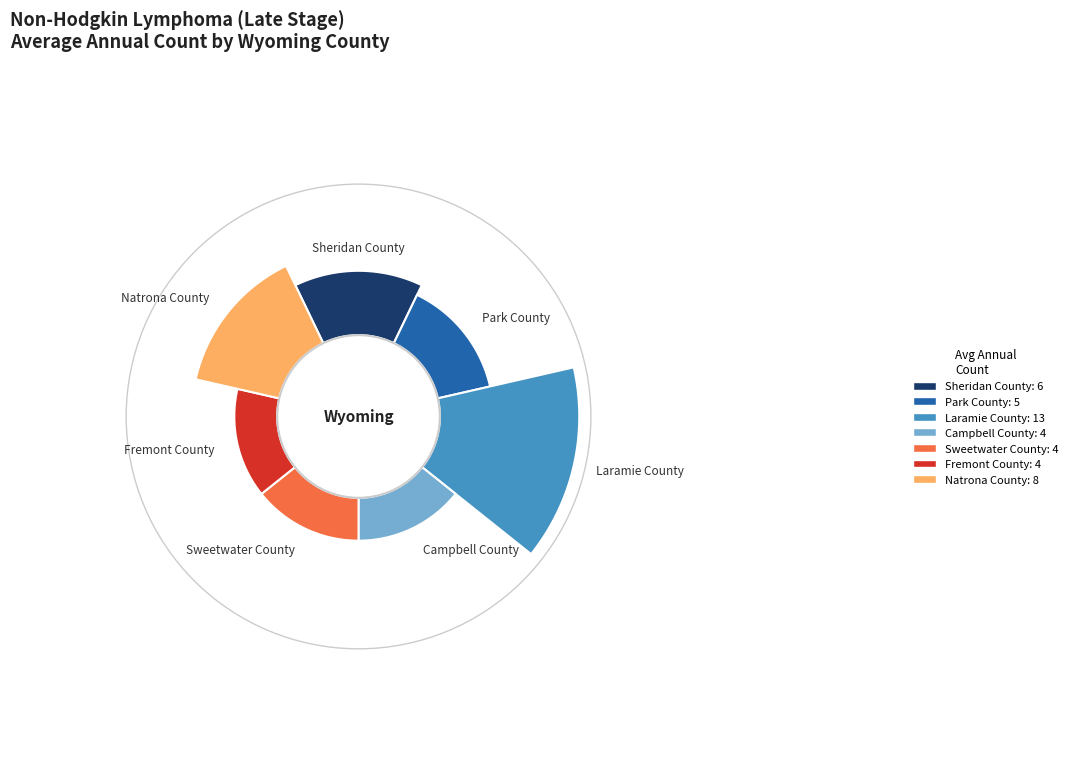

Rank the categories by value from lowest to highest.

Campbell County, Sweetwater County, Fremont County, Park County, Sheridan County, Natrona County, Laramie County